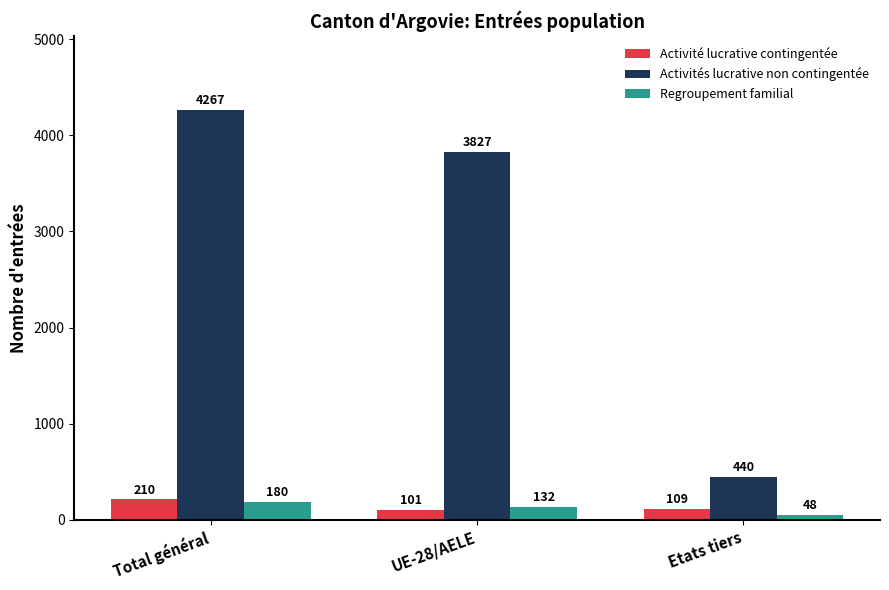

At how many categories does at least one series exceed 1112?

2